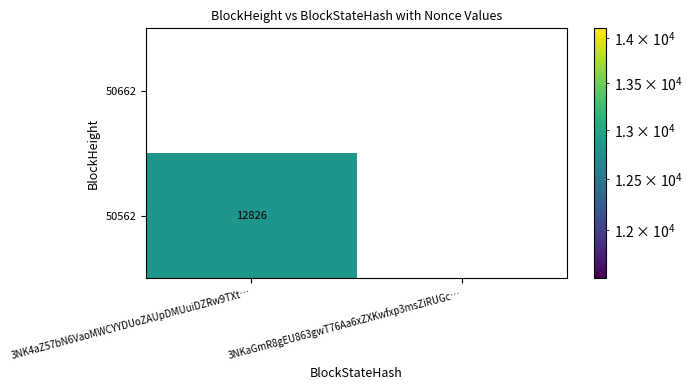

Rank the series by their maximum value, from lowest to highest.

50662, 50562